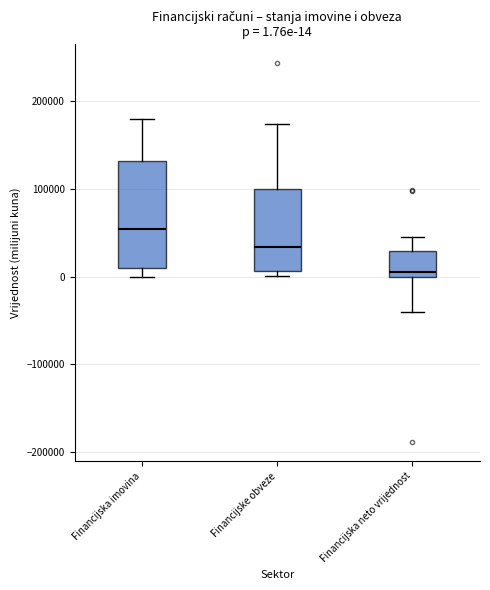

Which box has the highest median line?

Financijska imovina